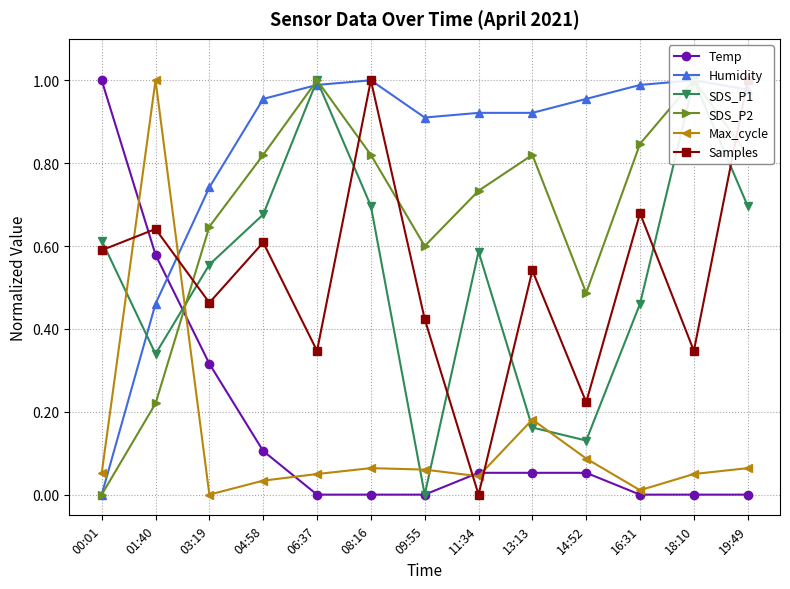

Reading left to right, extract all data points from this chart.

Temp: 1.0	0.6	0.3	0.1	0.0	0.0	0.0	0.1	0.1	0.1	0.0	0.0	0.0
Humidity: 0.0	0.5	0.7	1.0	1.0	1.0	0.9	0.9	0.9	1.0	1.0	1.0	1.0
SDS_P1: 0.6	0.3	0.6	0.7	1.0	0.7	0.0	0.6	0.2	0.1	0.5	1.0	0.7
SDS_P2: 0.0	0.2	0.6	0.8	1.0	0.8	0.6	0.7	0.8	0.5	0.8	1.0	0.8
Max_cycle: 0.1	1.0	0.0	0.0	0.0	0.1	0.1	0.0	0.2	0.1	0.0	0.0	0.1
Samples: 0.6	0.6	0.5	0.6	0.3	1.0	0.4	0.0	0.5	0.2	0.7	0.3	1.0